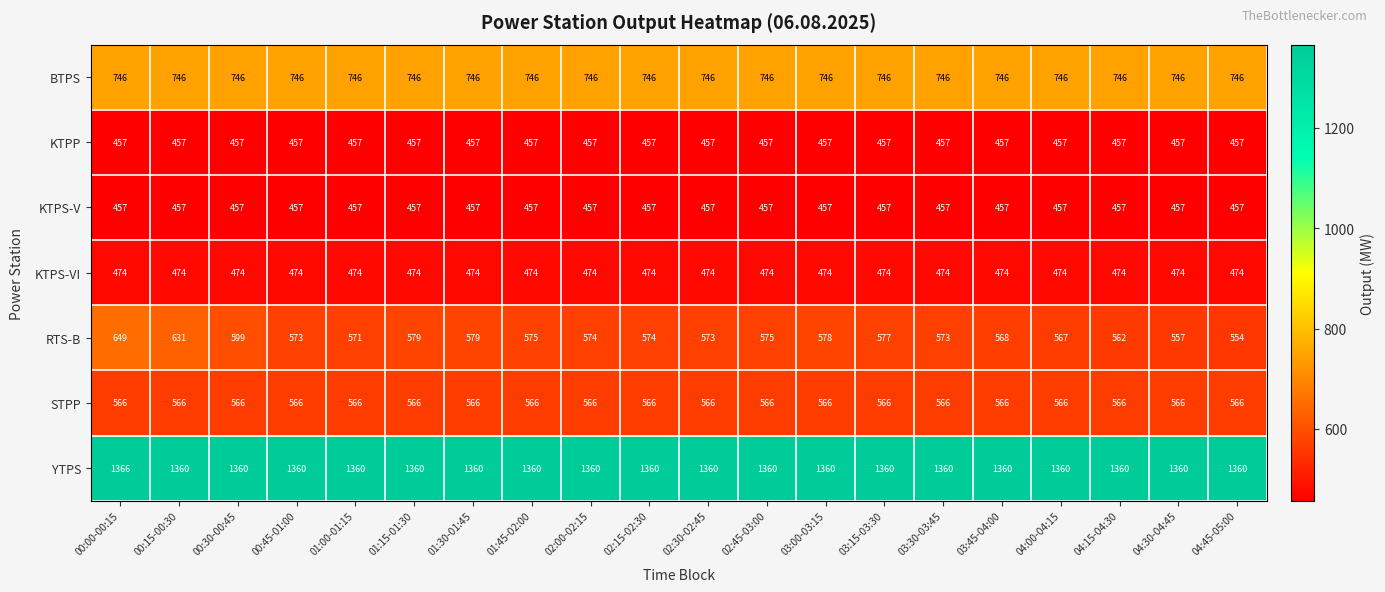

Which series has the largest range (max minus min)?

RTS-B